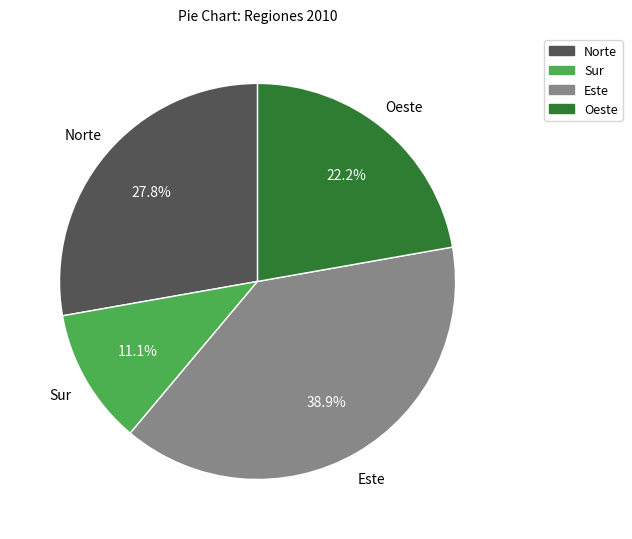

Is it true that Este is 39% of the pie?

True